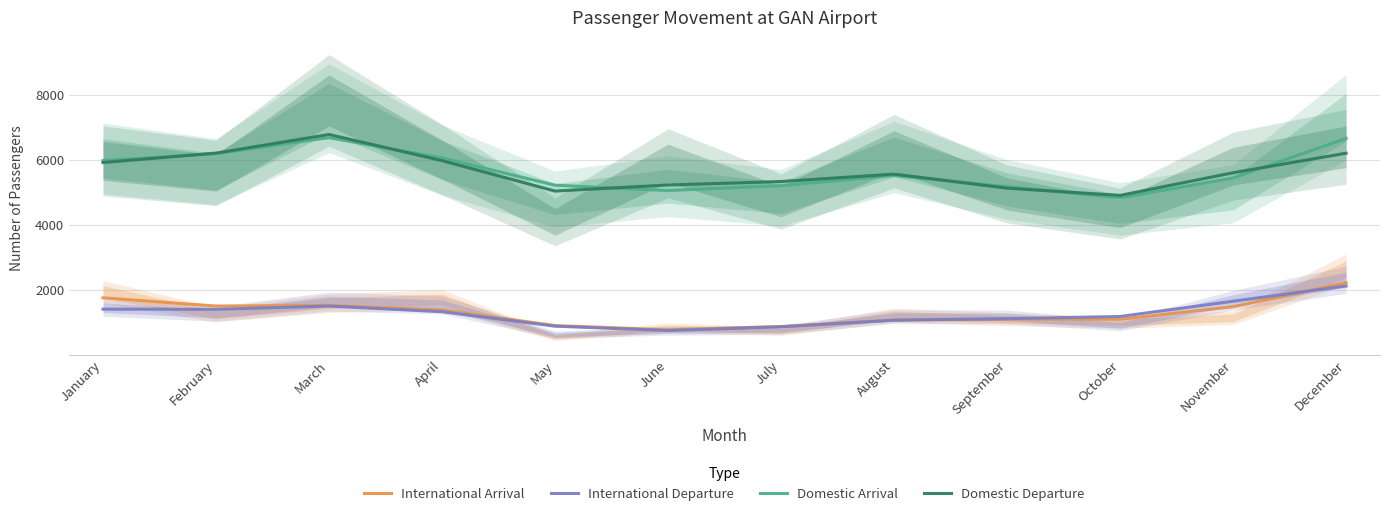

Reading right to left, what are all the values shown in this chart?

International Arrival: 2220.7	1481.9	1098.2	1098.7	1068.8	873.4	773.9	903.8	1384.5	1521.5	1504.6	1756.0
International Departure: 2122.0	1652.0	1182.7	1115.7	1069.6	866.5	749.9	884.6	1328.3	1504.1	1402.6	1408.0
Domestic Arrival: 6660.6	5444.6	4833.1	5175.2	5520.0	5208.4	5057.1	5221.3	6058.8	6683.3	6193.0	5977.7
Domestic Departure: 6205.4	5604.5	4907.8	5129.5	5563.0	5334.2	5227.4	5040.5	5976.7	6780.6	6208.9	5918.5